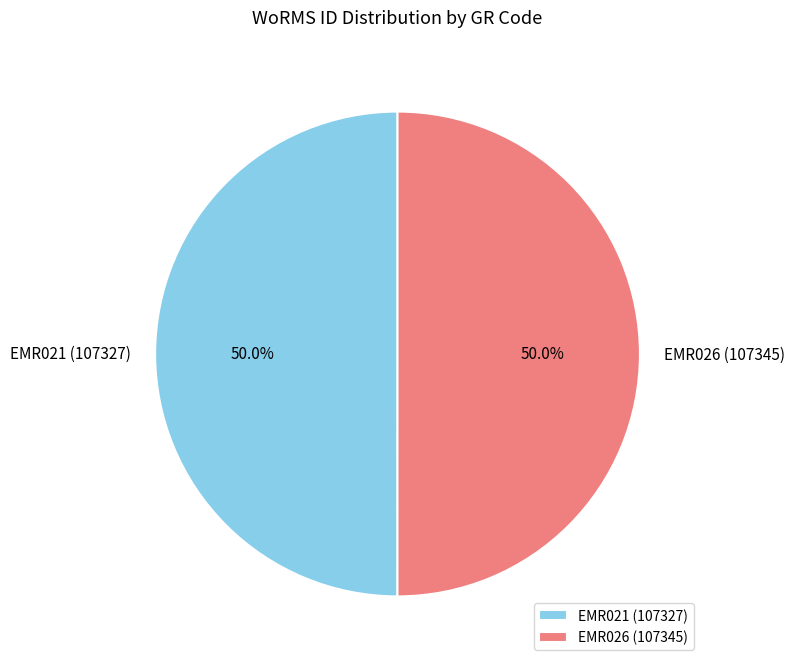

How many segments does this pie chart have?

2